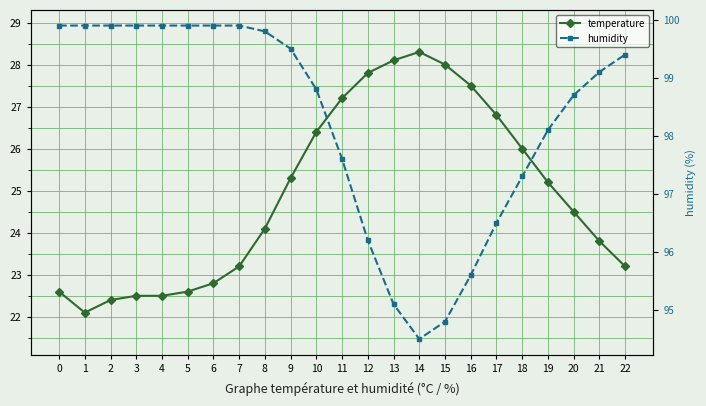

What is the value of the temperature point at the 17th from the left?

27.5